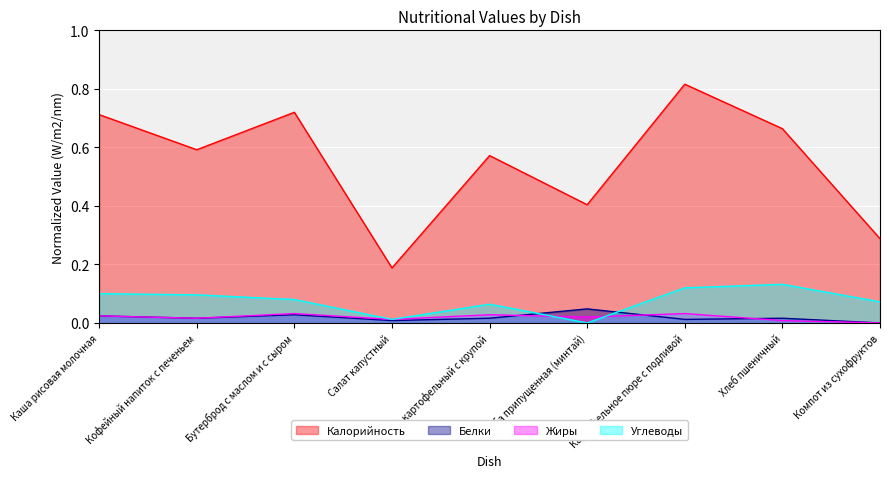

At how many categories does at least one series exceed 0?

9